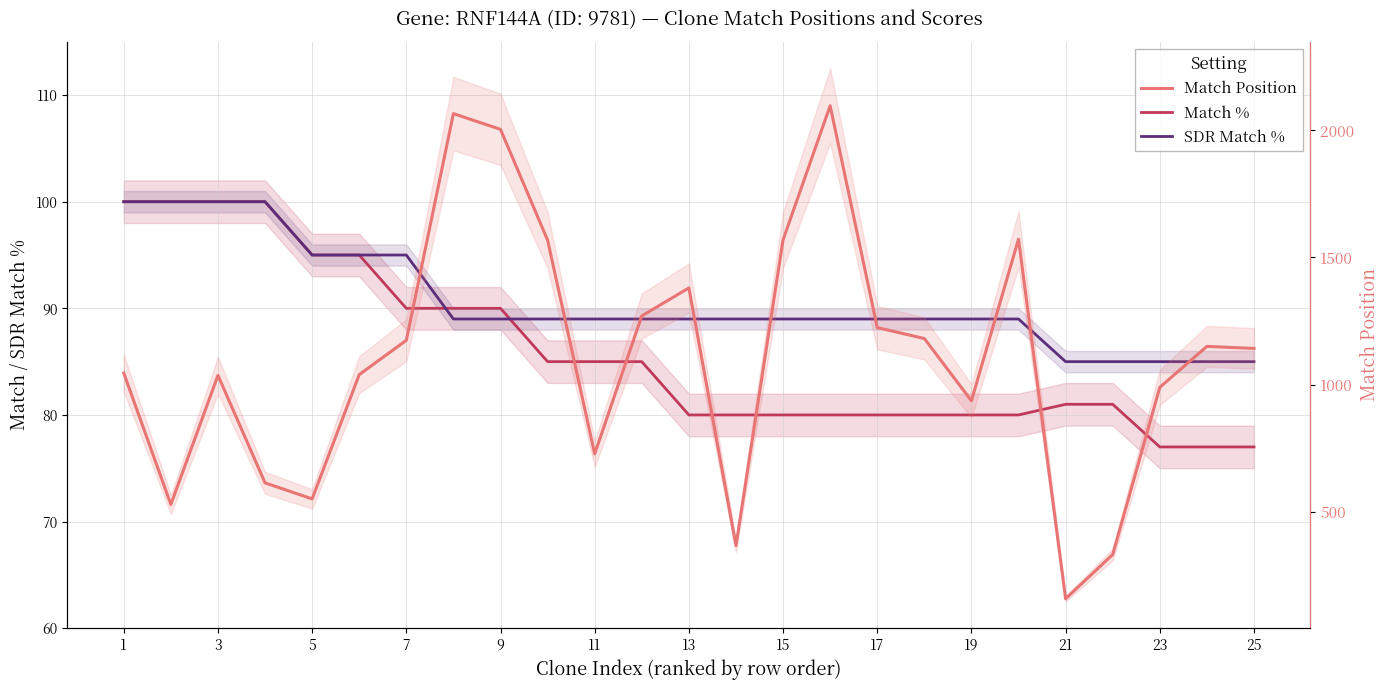

What is the sum of all Match Position values?

27714